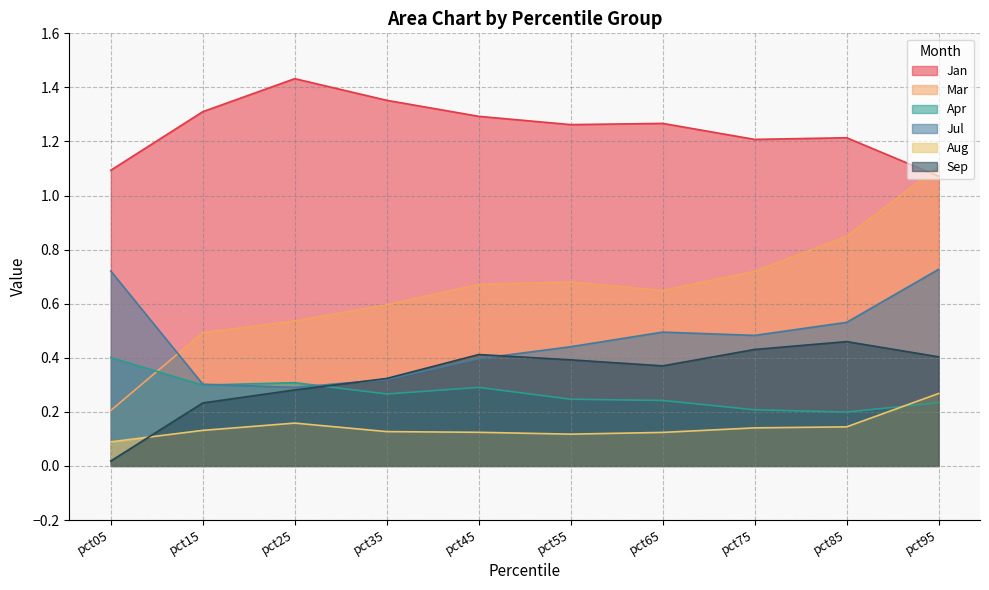

What is the spread (max minus min) of values at pct75?

1.1